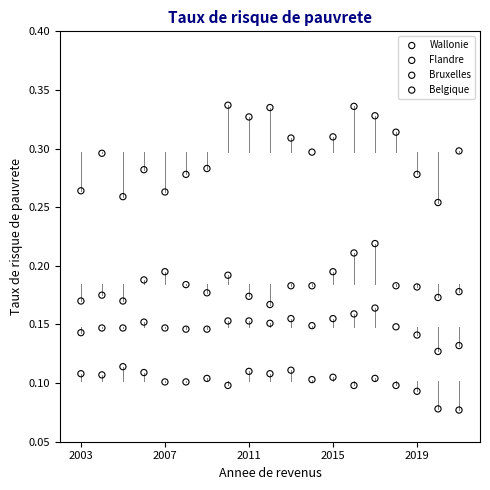

What is the X range (max minus min) for the scatter plot?

18.0